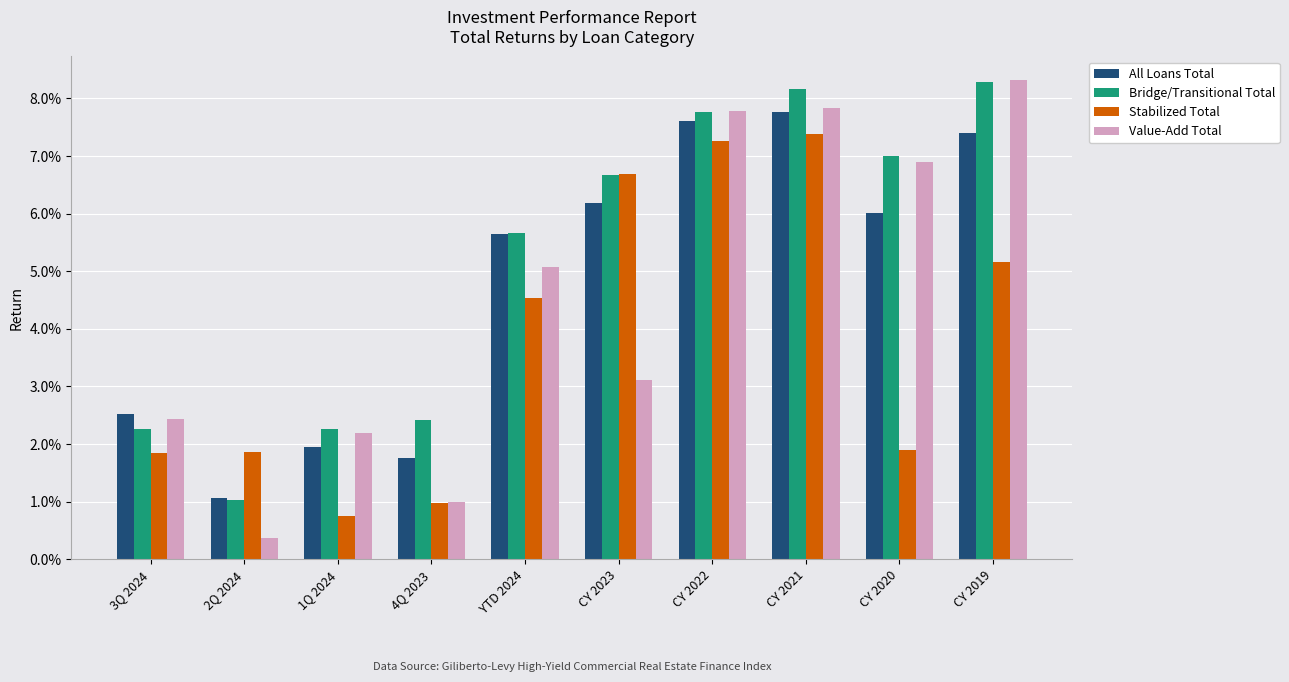

Does the chart contain stacked bars?

No